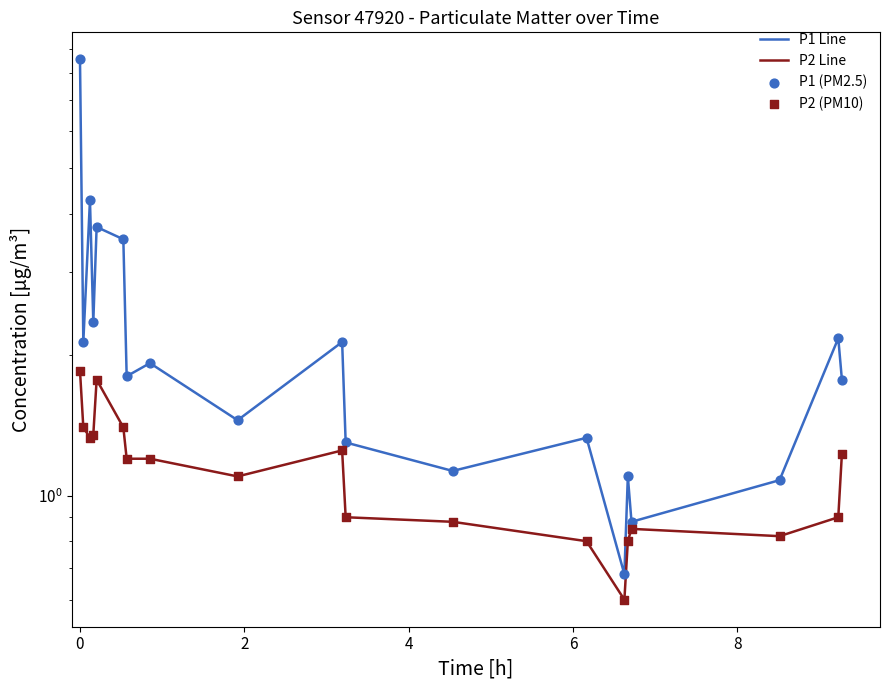

Which series has the largest total across all categories?

P1 Line